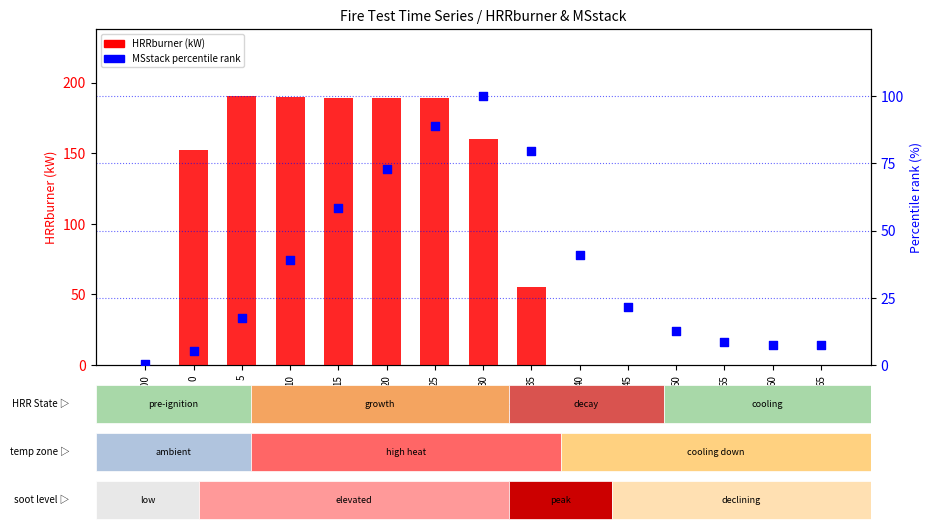

Is the value of HRRburner (kW) at 30 greater than the value of MSstack percentile rank at 0?

Yes